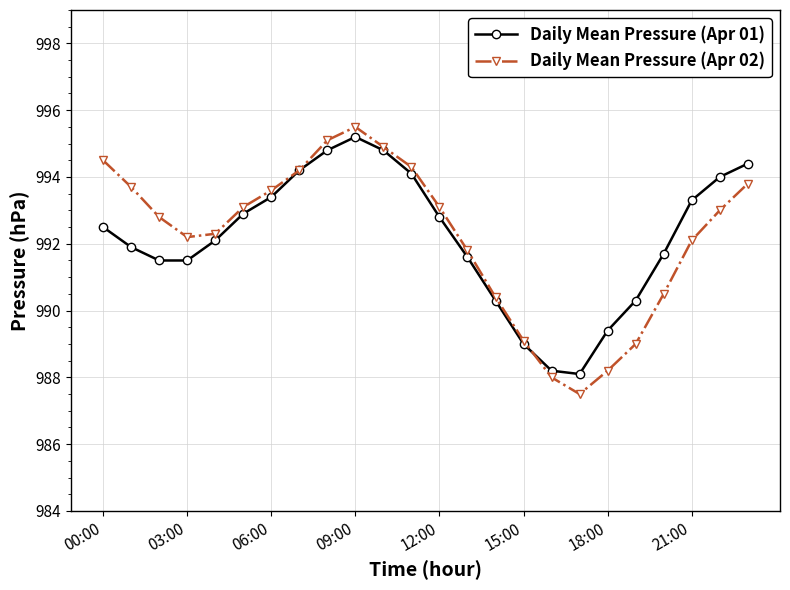

True or false: Daily Mean Pressure (Apr 02) has more than 0 points higher than both neighbors.

True